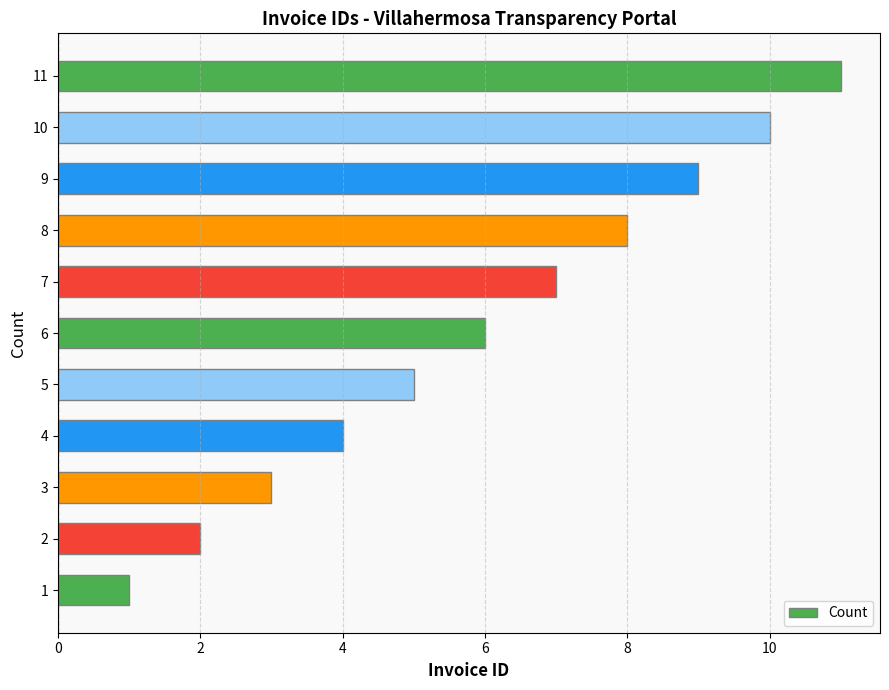

The value at 9 is 9. True or false?

True